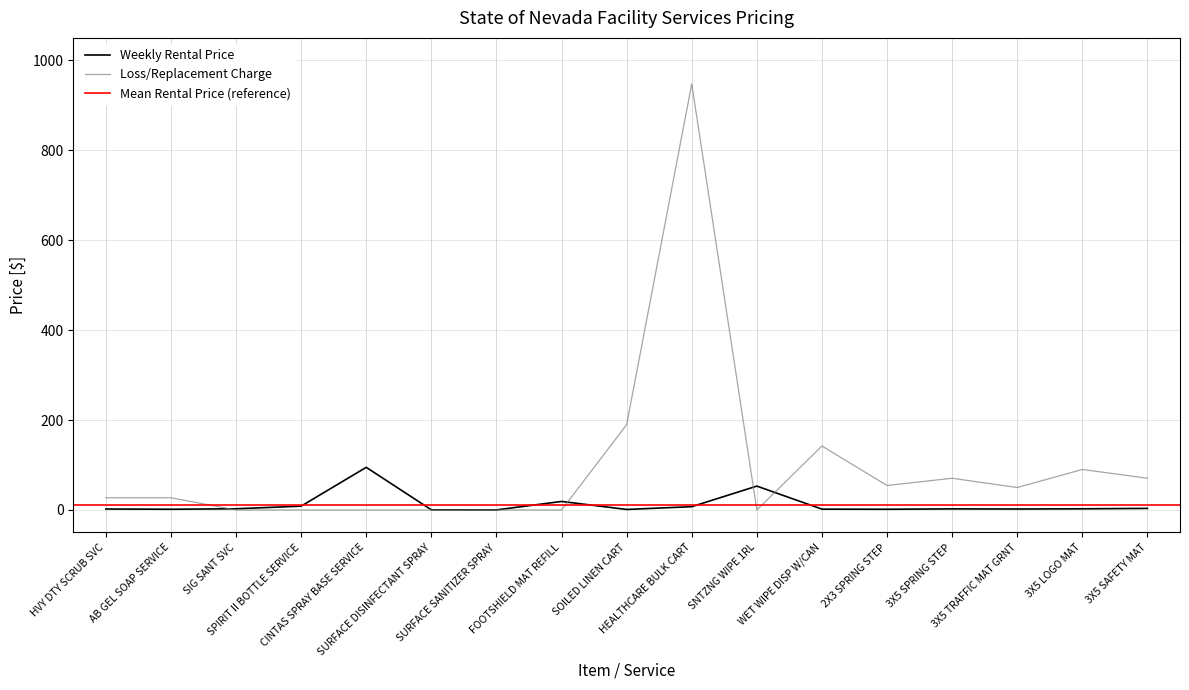

Reading right to left, extract all data points from this chart.

Weekly Rental Price: 3.5	2.6	2.2	2.4	1.6	1.9	53.1	7.4	1.2	19.0	0.2	0.4	94.9	8.5	2.7	1.6	2.2
Loss/Replacement Charge: 70.6	90.1	49.9	70.6	54.5	142.3	0.0	947.7	189.7	0.0	0.0	0.0	0.0	0.0	0.0	27.1	27.1